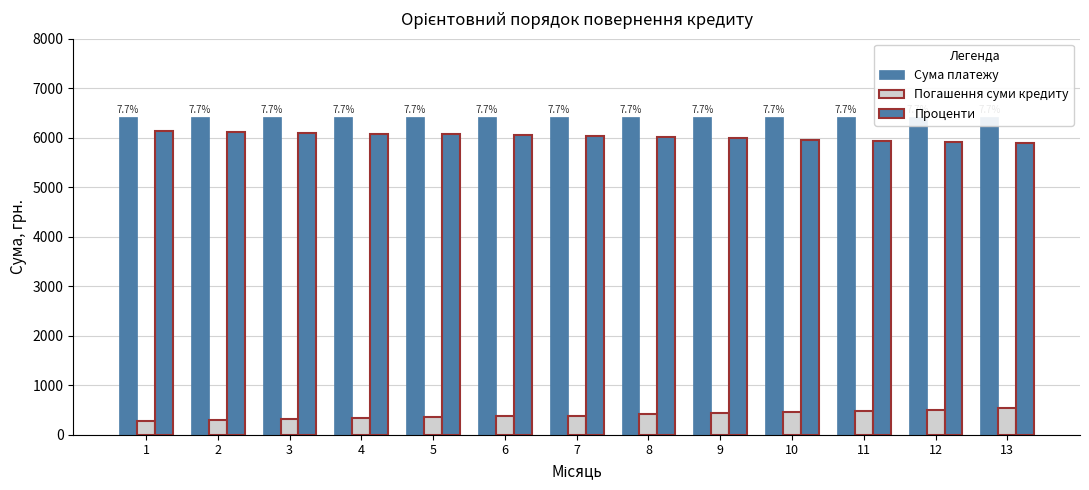

What is the spread (max minus min) of values at 8?

6007.8